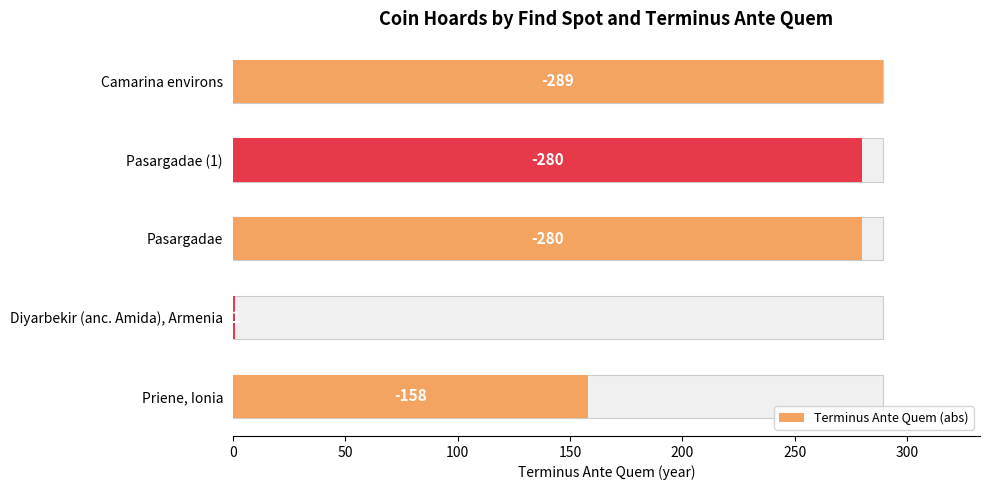

What is the change in value from Priene, Ionia to Diyarbekir (anc. Amida), Armenia?

-157